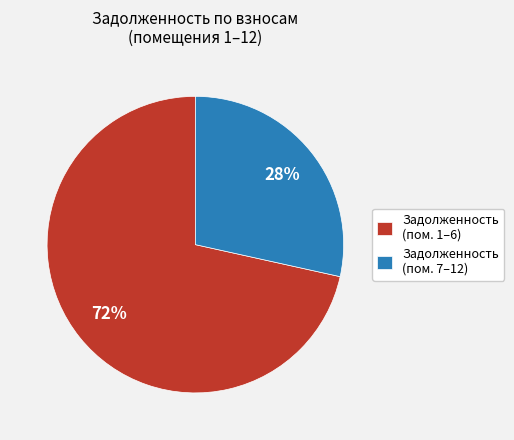

To the nearest percent, what portion does Задолженность (пом. 1–6) represent?

72%